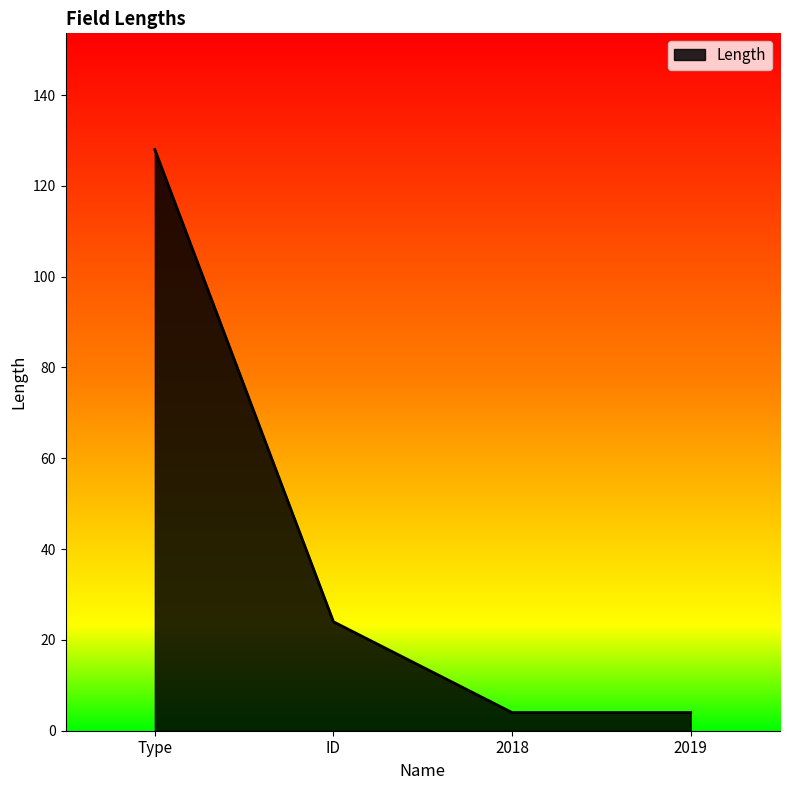

Reading left to right, transcribe all the data shown in this chart.

128	24	4	4